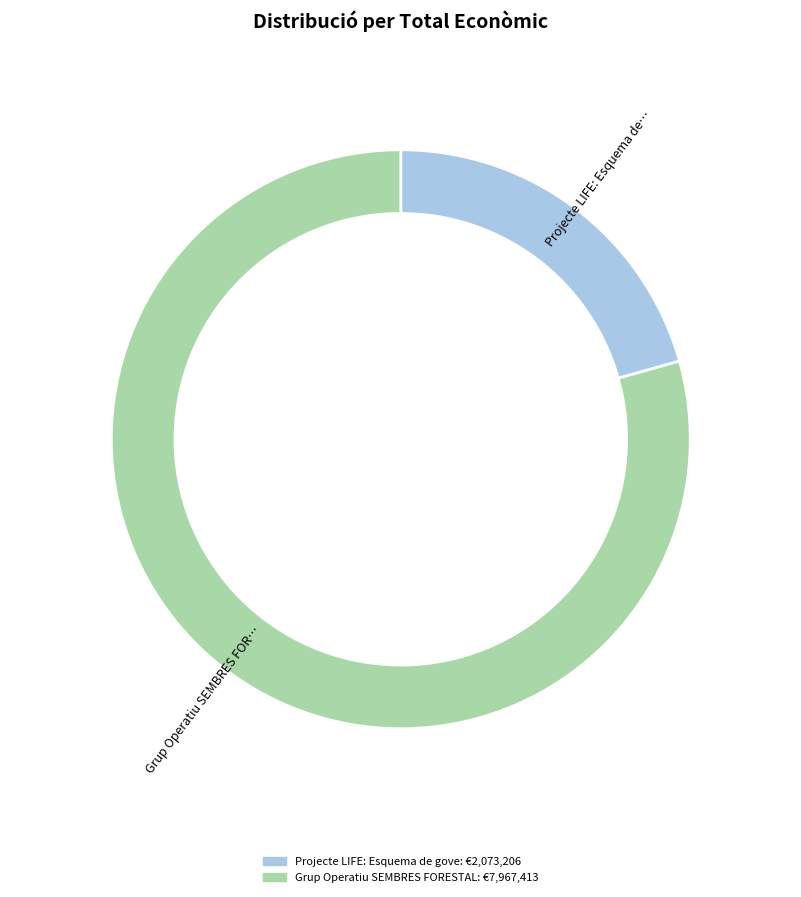

Which has a higher value, Grup Operatiu SEMBRES FORESTALS or Projecte LIFE: Esquema de governança?

Grup Operatiu SEMBRES FORESTALS